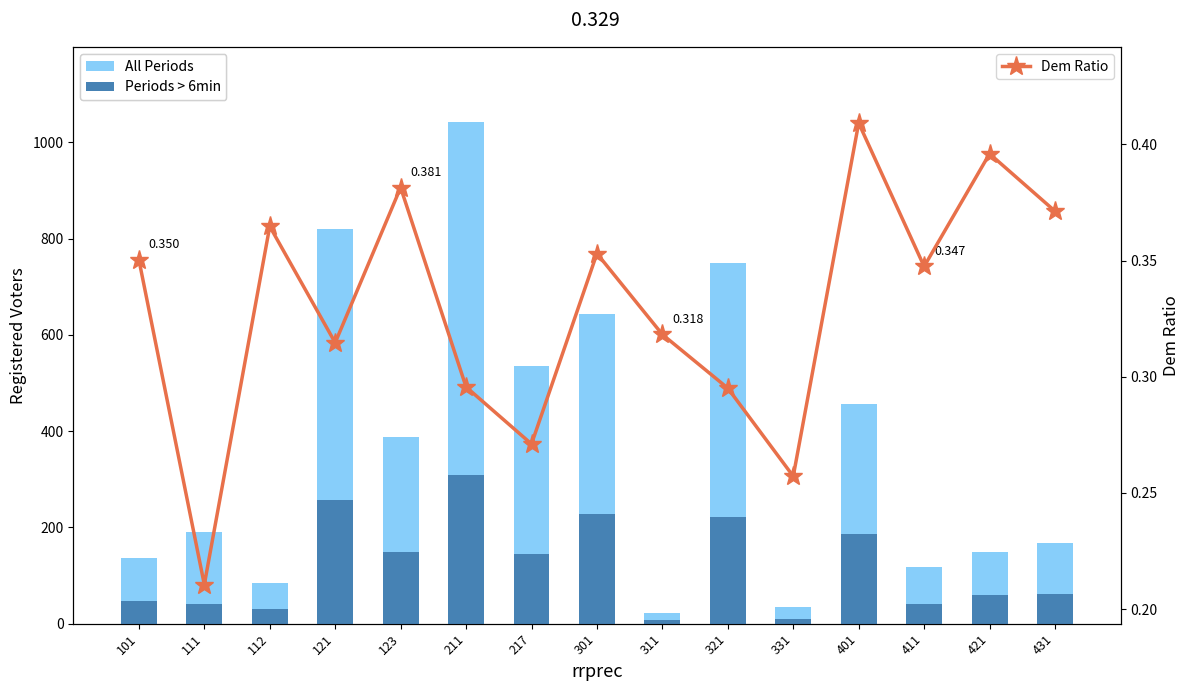

At 101, list the series in order from smallest to largest.

Dem Ratio, Periods > 6min, All Periods